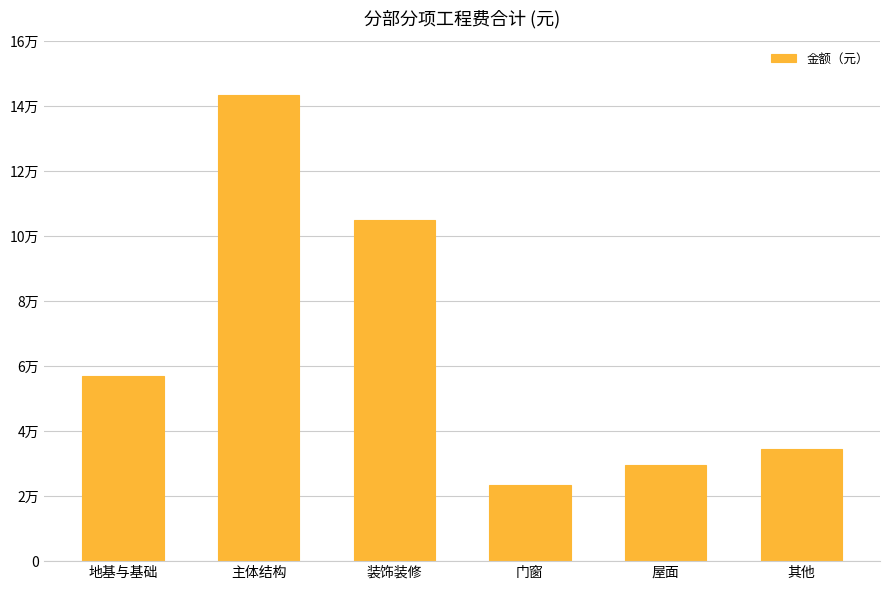

What is the difference between the values at 屋面 and 门窗?

6096.6